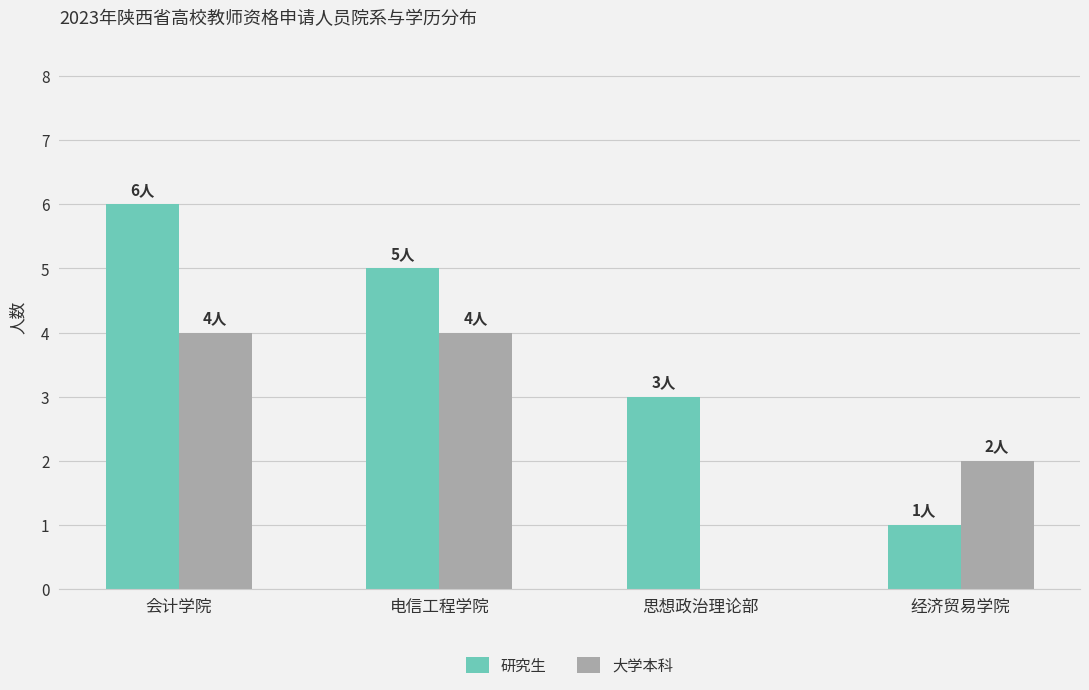

Between 电信工程学院 and 思想政治理论部, which series saw the biggest shift?

大学本科